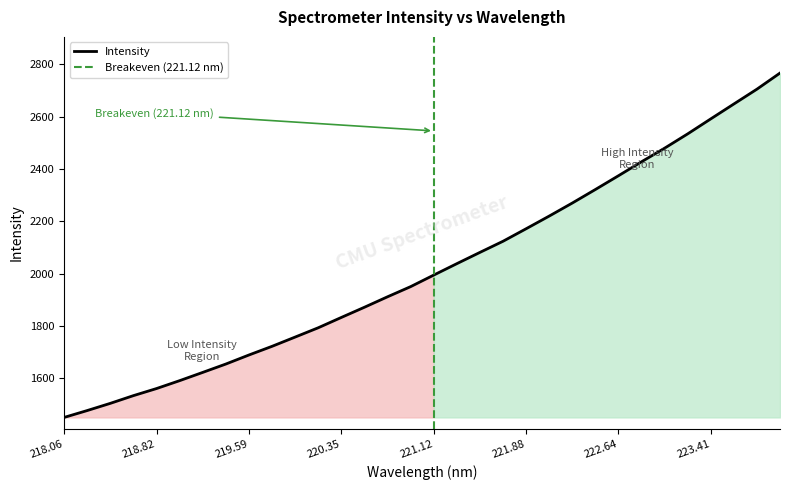

How many lines are shown in the chart?

1